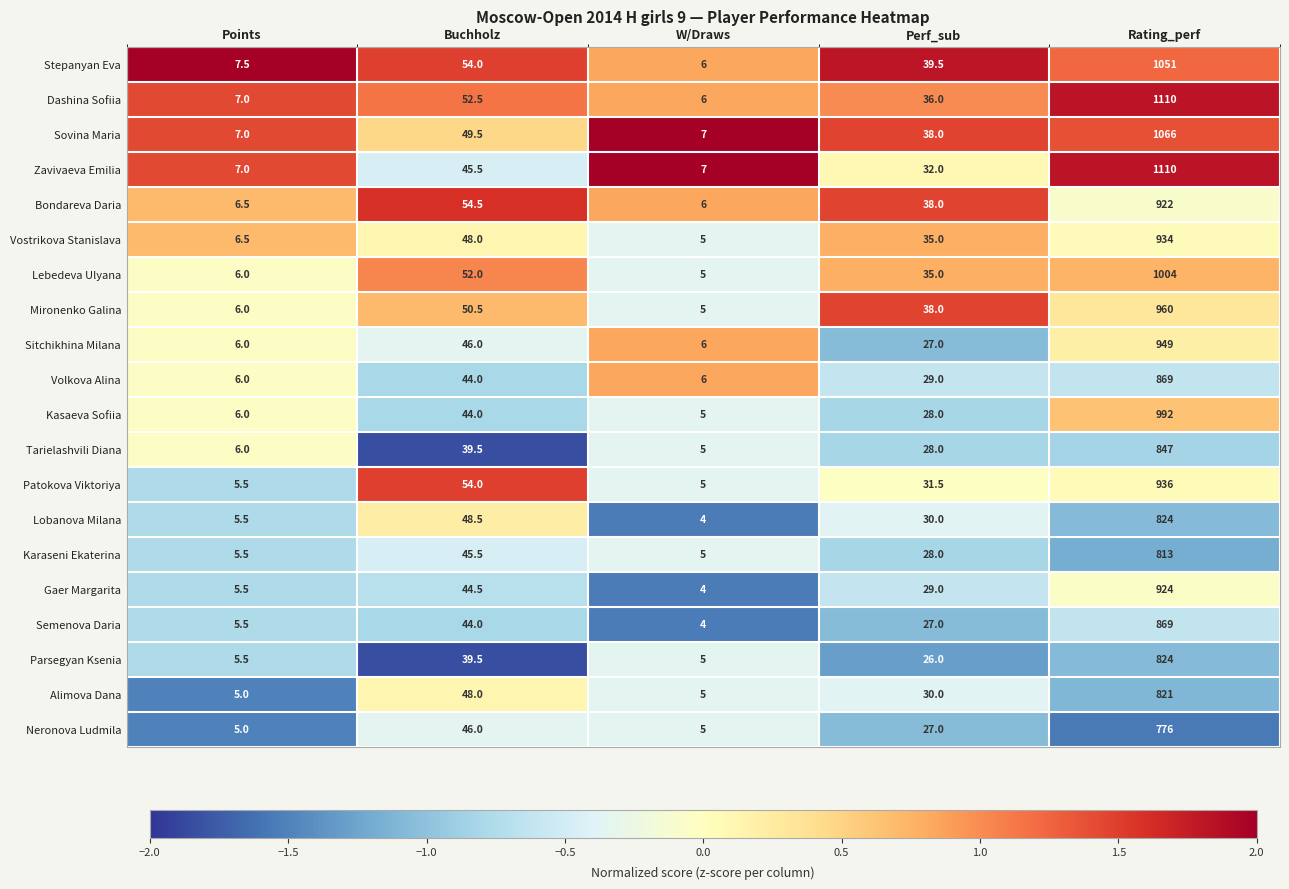

Which series has the largest range (max minus min)?

Dashina Sofiia